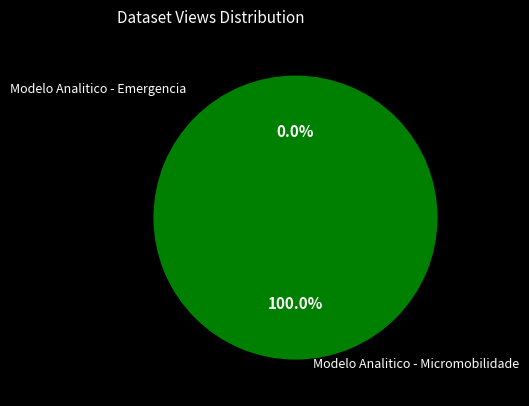

True or false: Modelo Analitico - Micromobilidade accounts for 94% of the total.

False